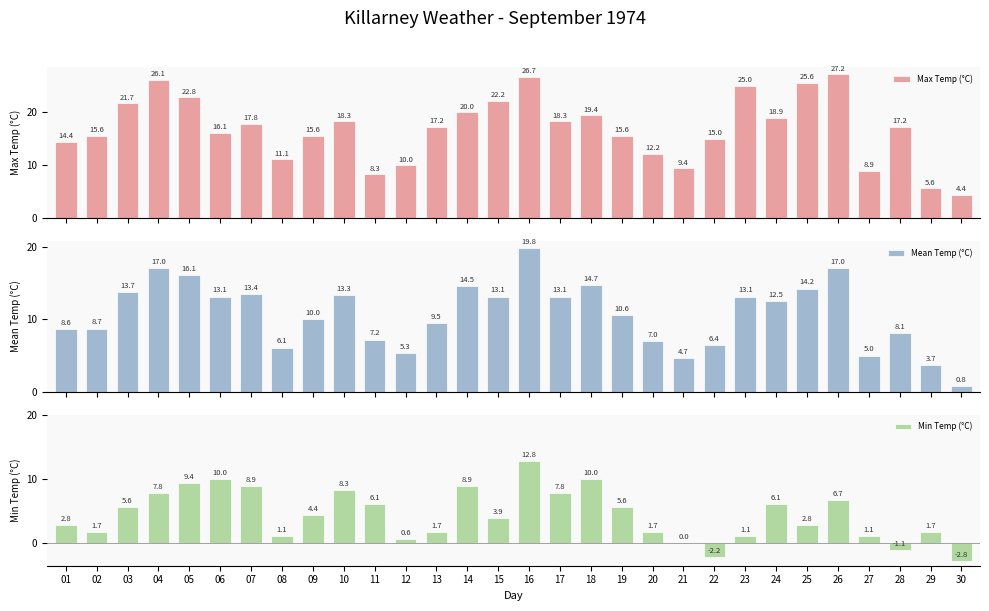

What is the lowest value of the Max Temp (°C) series?

4.4